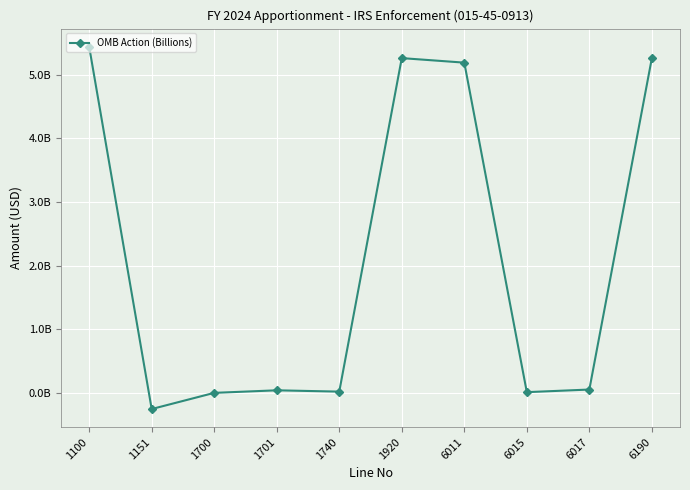

Is this an area chart (filled region under the line)?

No